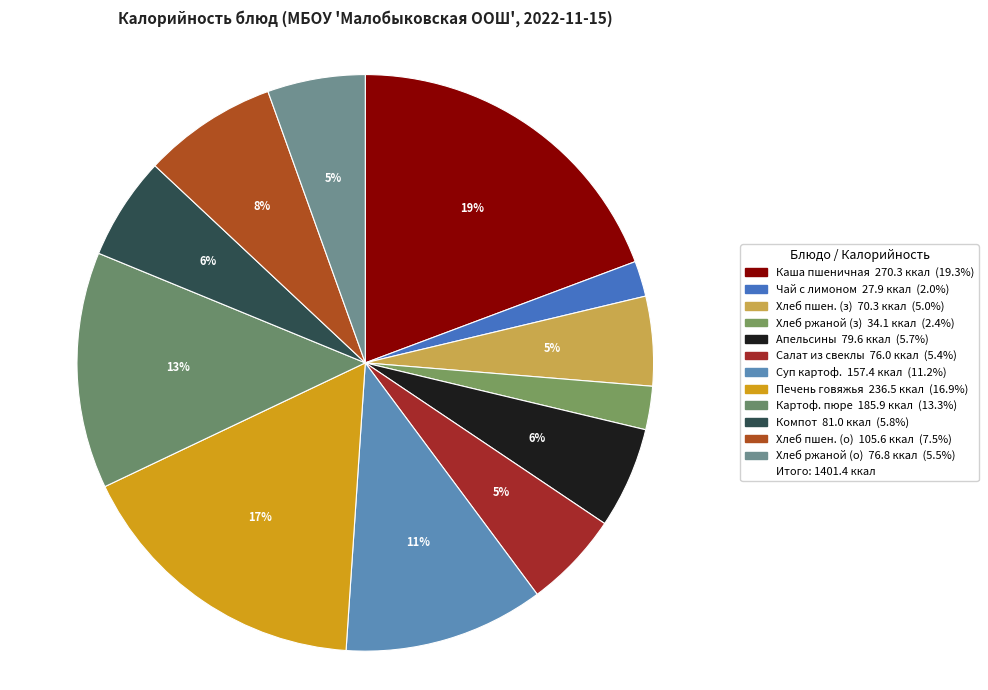

Count the number of slices in the pie.

12